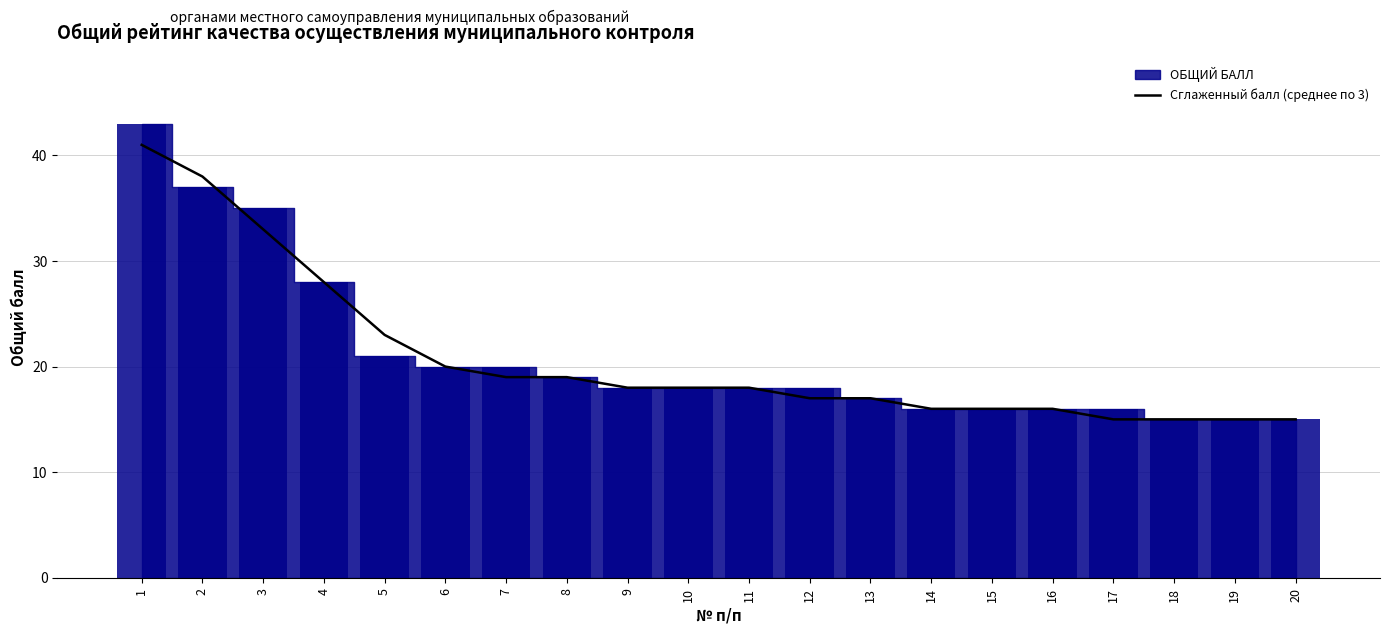

Is it true that the value at 20 is 7?

False